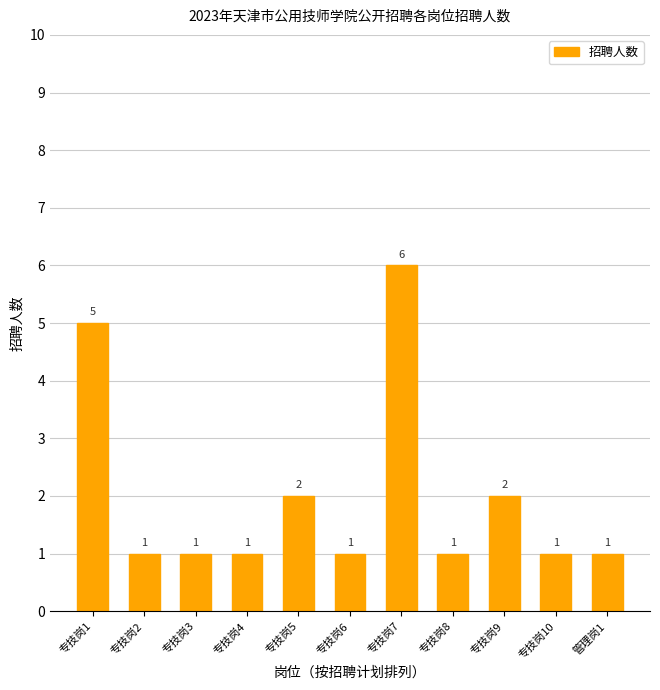

How many distinct data groups are displayed?

1